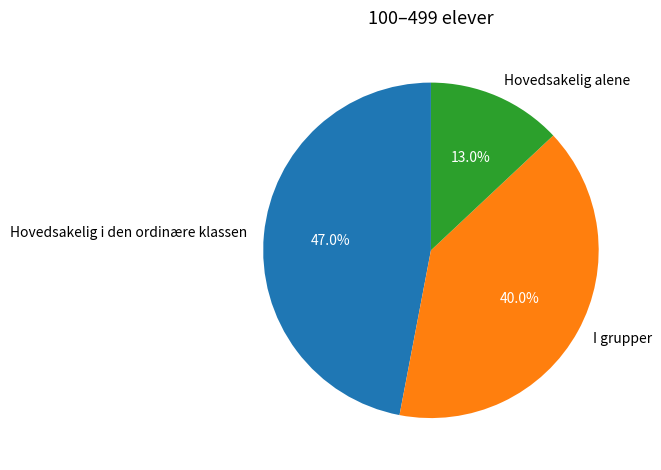

To the nearest percent, what percentage of the pie is I grupper?

40%